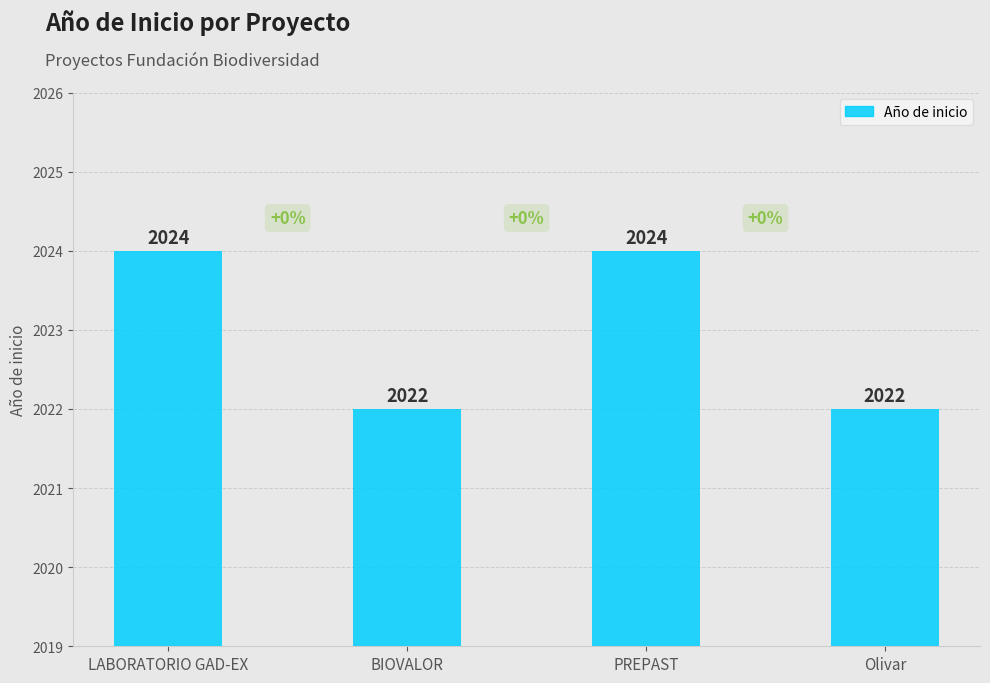

The value at Olivar is 1117. True or false?

False